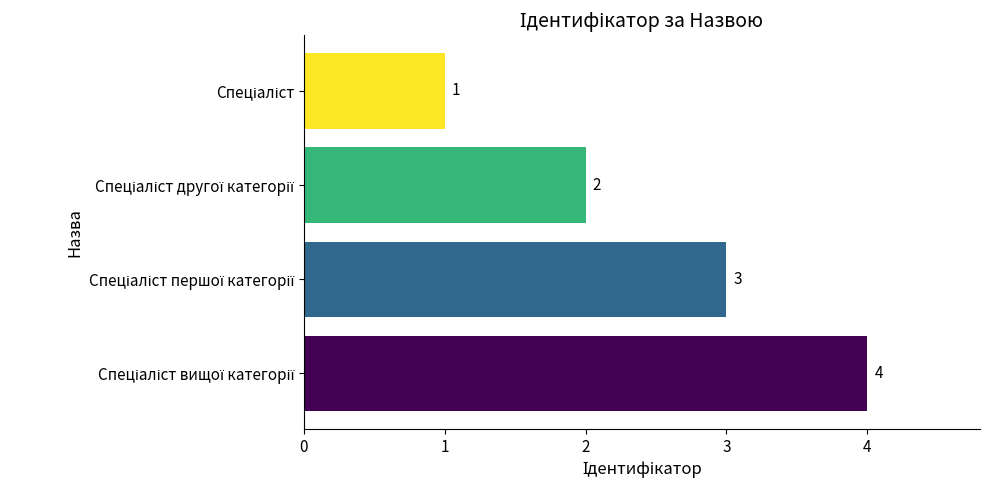

What is the difference between the maximum and minimum values?

3